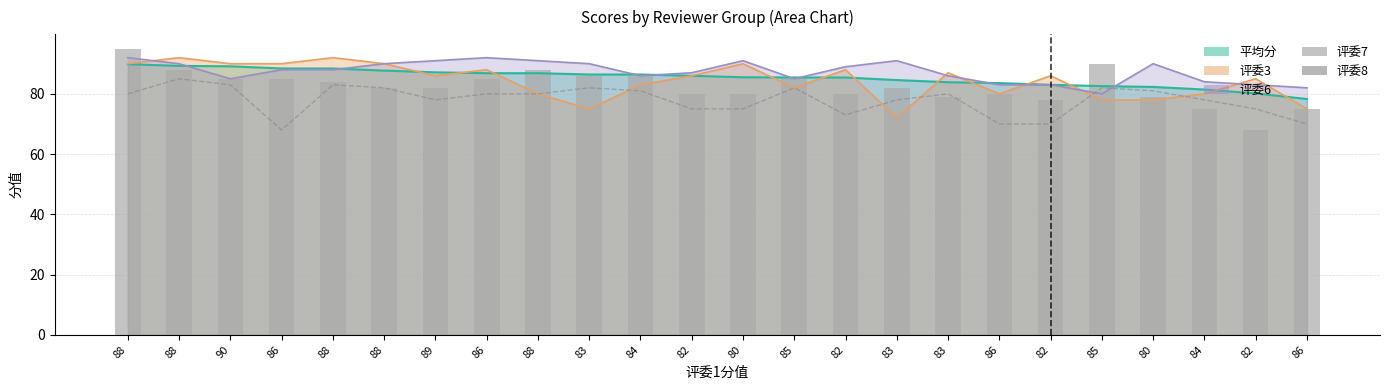

At which category is the sum across all series the highest?

88